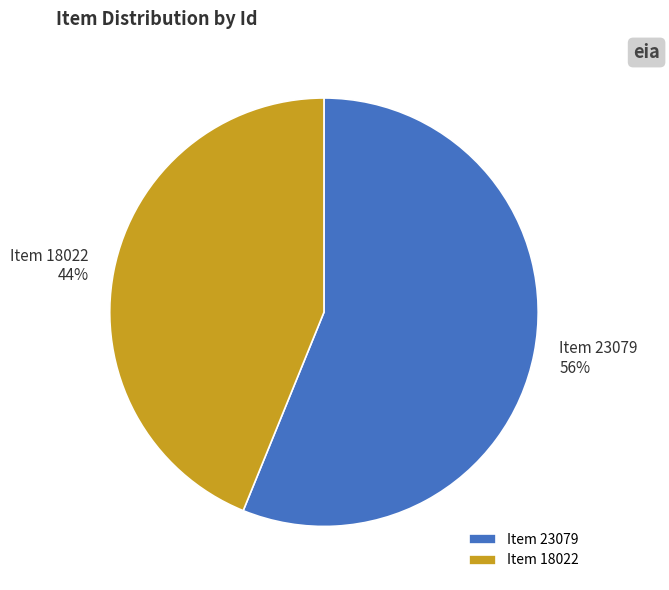

Between Item 23079 56% and Item 18022 44%, which is larger?

Item 23079 56%